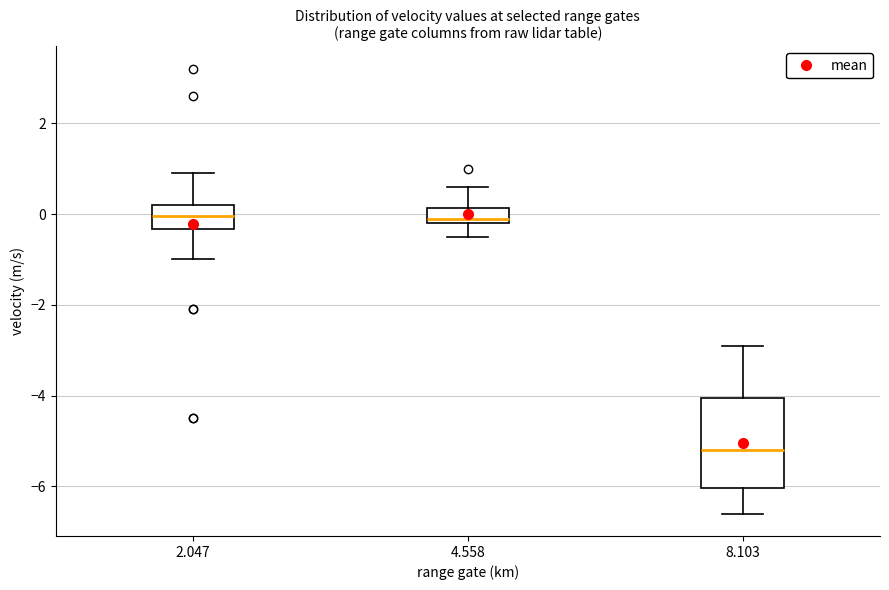

Reading left to right, transcribe this box plot: for each box, give where its median line is, the range the box spans, and where its two whiskers end, as read against the y-axis. The values are not printed on the chart, so give them approximately, as read against the axis.

2.047: median 0.0, box -0.4 to 0.2, whiskers -1.0 to 1.0
4.558: median 0.0, box -0.2 to 0.2, whiskers -0.4 to 0.6
8.103: median -5.2, box -6.0 to -4.0, whiskers -6.6 to -2.8